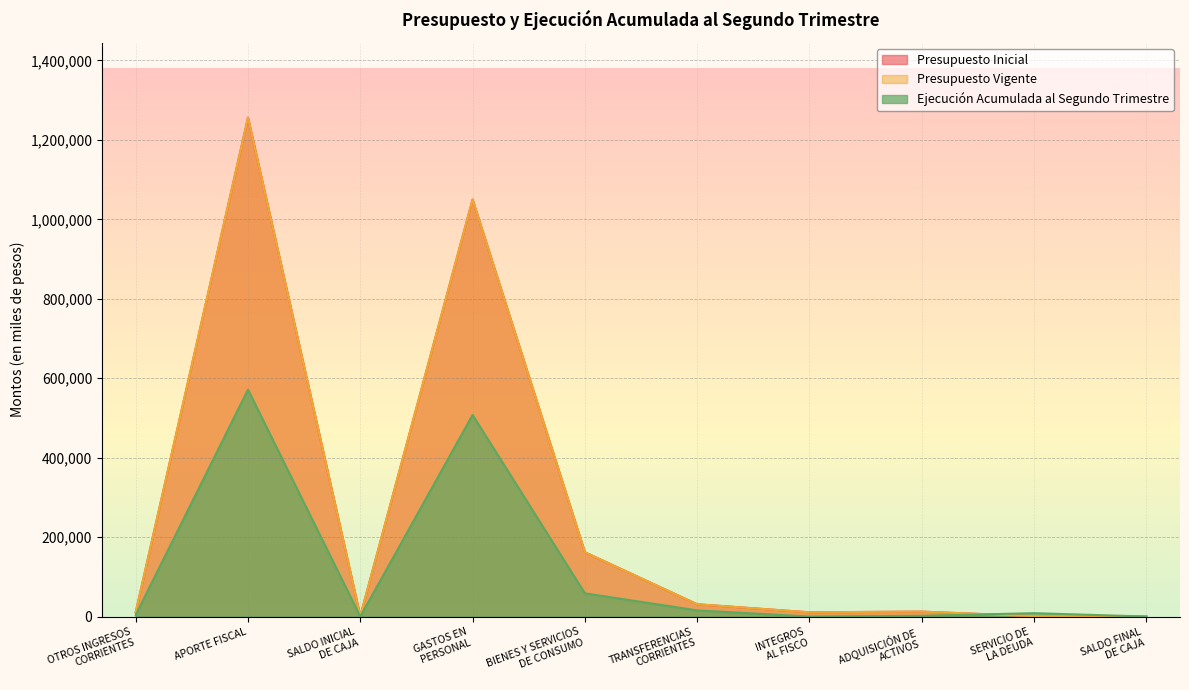

What is the difference between the maximum and minimum values in the Ejecución Acumulada al Segundo Trimestre series?

571130